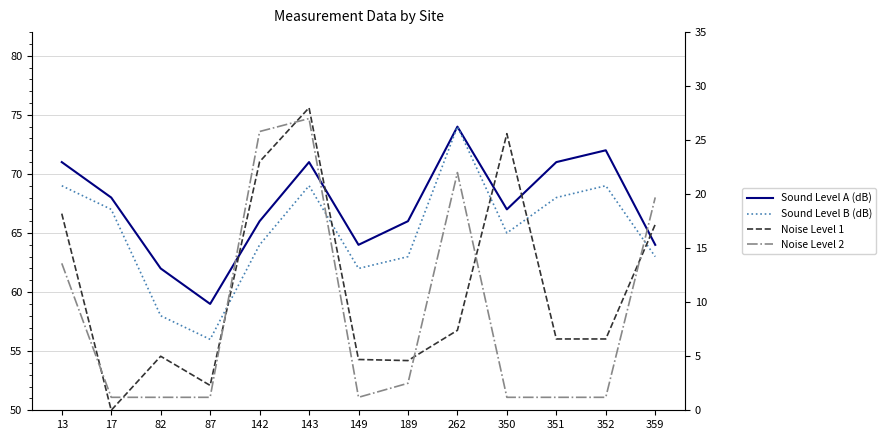

True or false: Sound Level A (dB) and Sound Level B (dB) cross at least once.

False